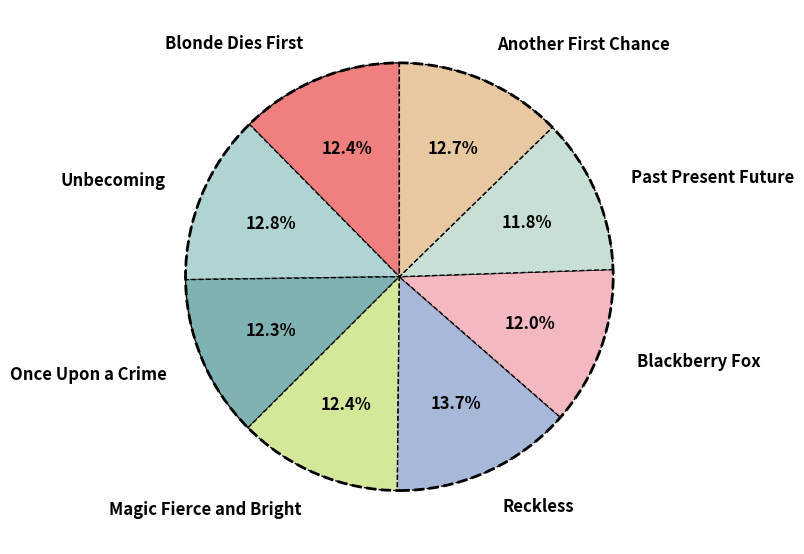

What is the largest slice in the pie chart?

Reckless